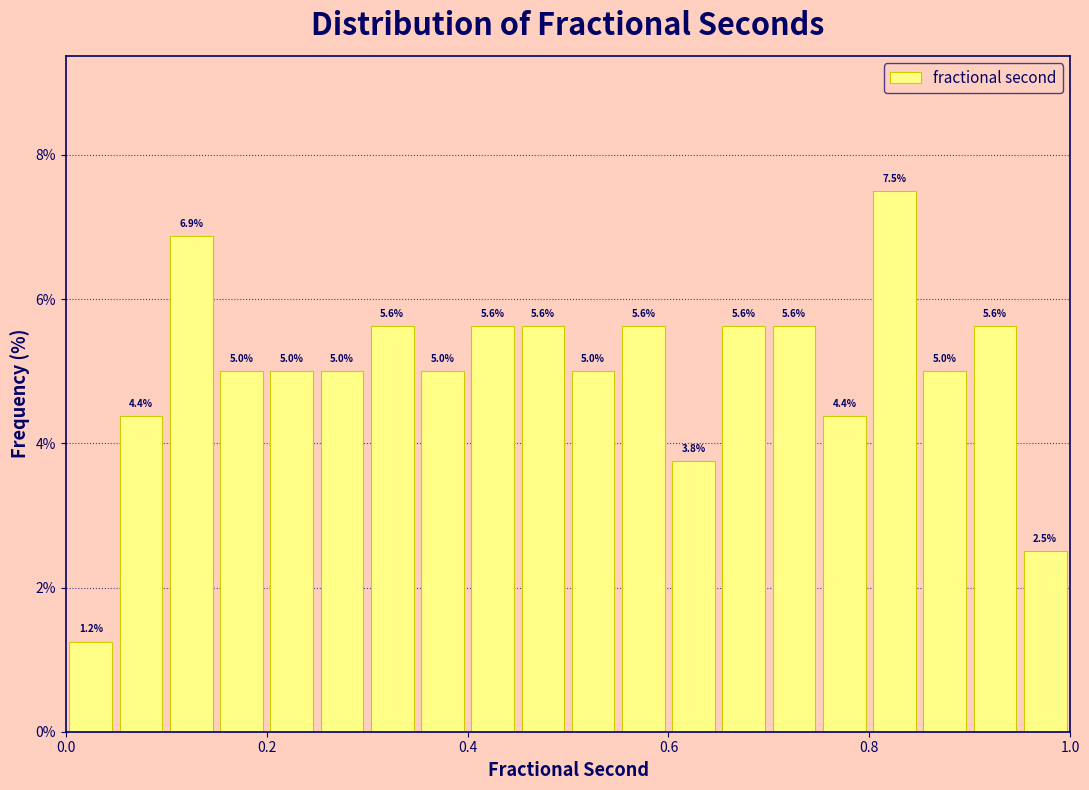

Read against the x-axis, roughly where is the centre of the tallest bar?

0.82